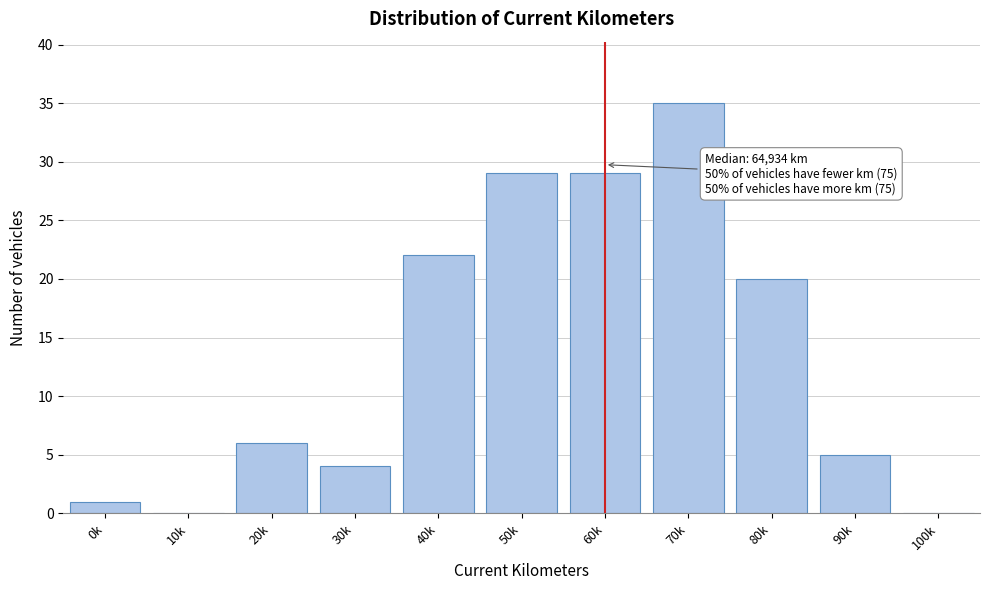

Reading left to right, list all the values displayed in this chart.

0k=1	10k=0	20k=6	30k=4	40k=22	50k=29	60k=29	70k=35	80k=20	90k=5	100k=0